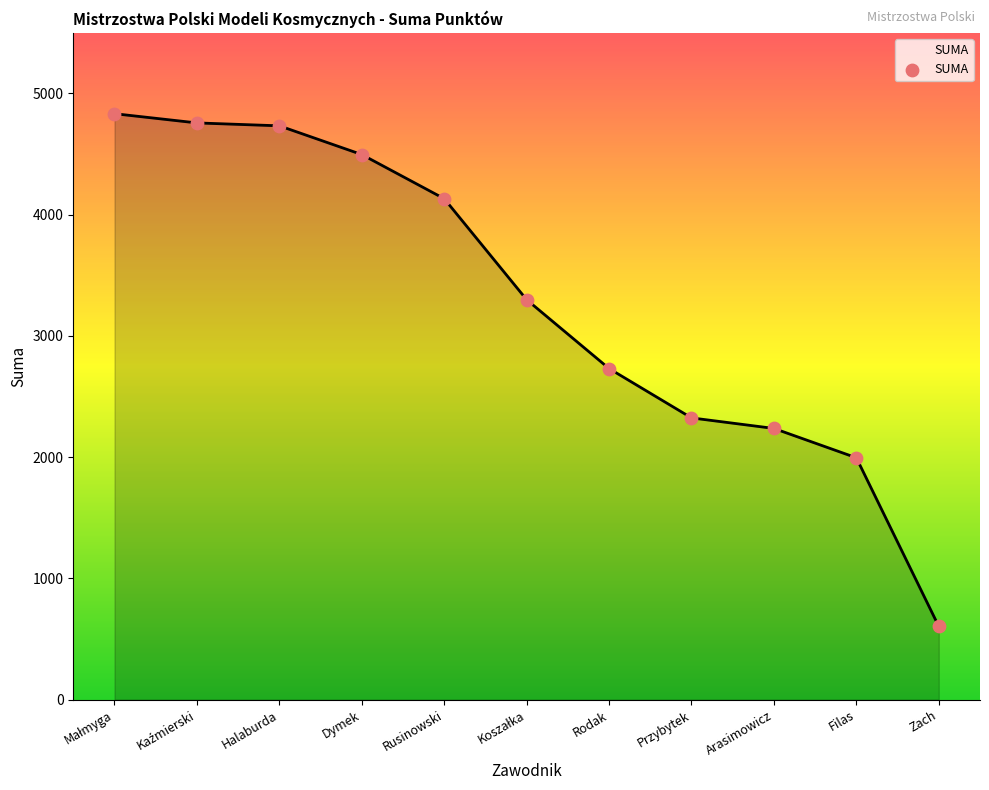

What is the change in value from Dymek to Rusinowski?

-364